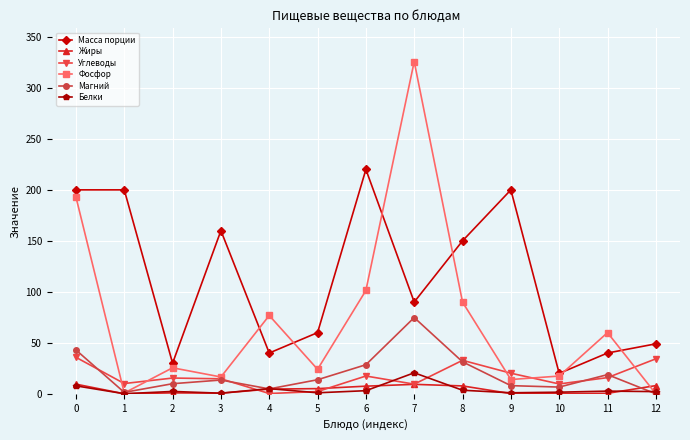

The value of Масса порции at 6 is 122.7. True or false?

False